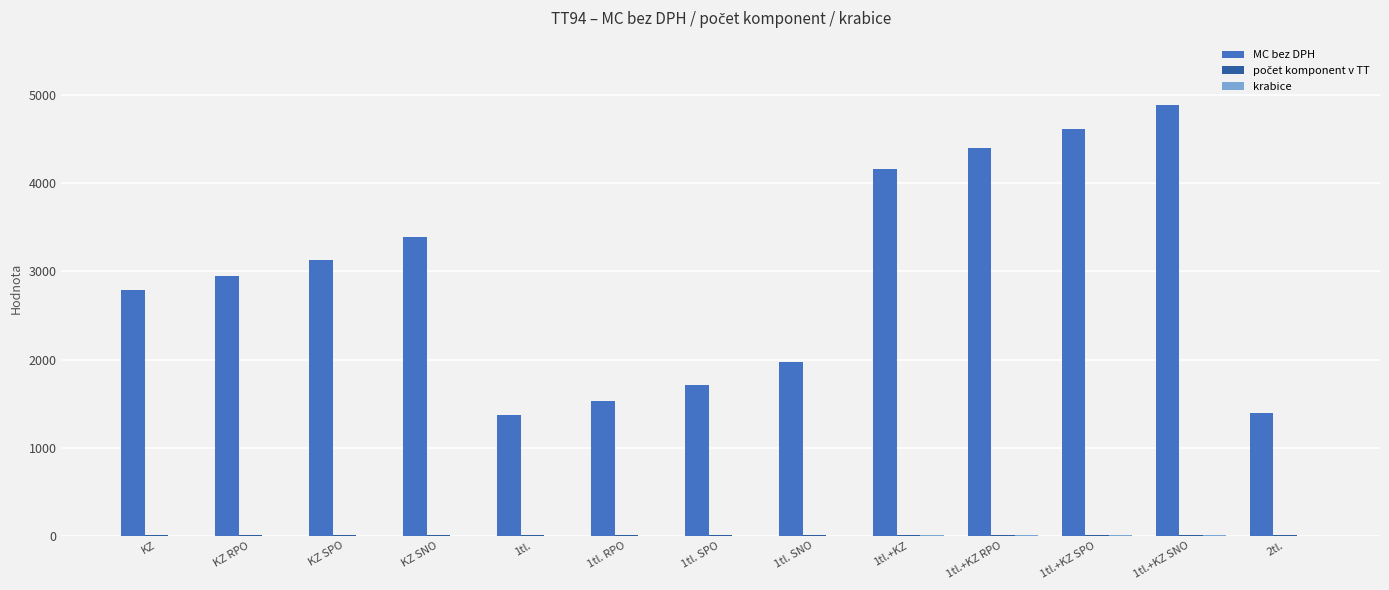

Does the chart contain stacked bars?

No